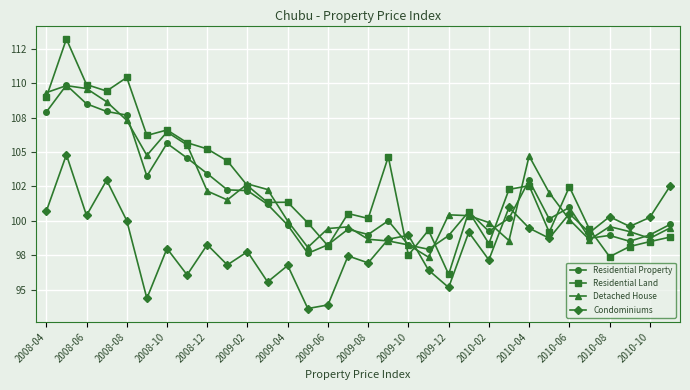

At which category does Detached House reach its first local peak?

2008-06